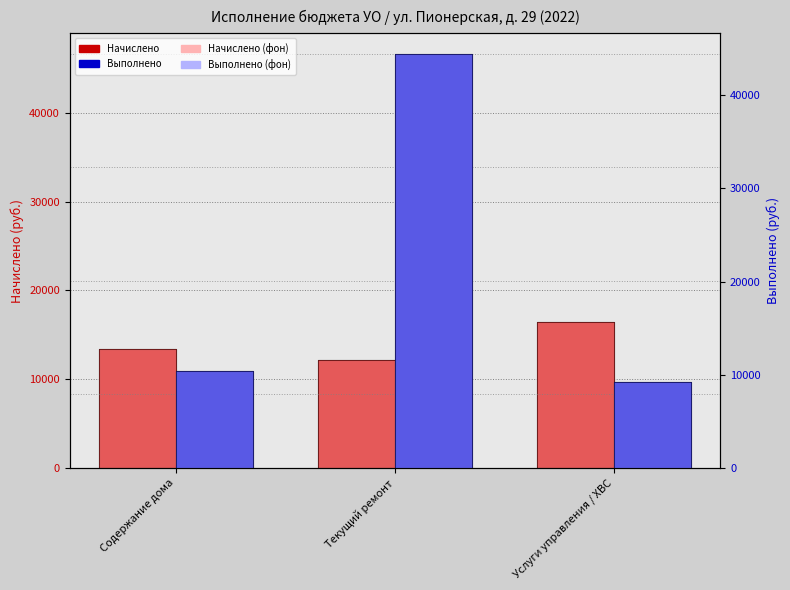

Between Текущий ремонт and Услуги управления / ХВС, which series saw the biggest shift?

Выполнено